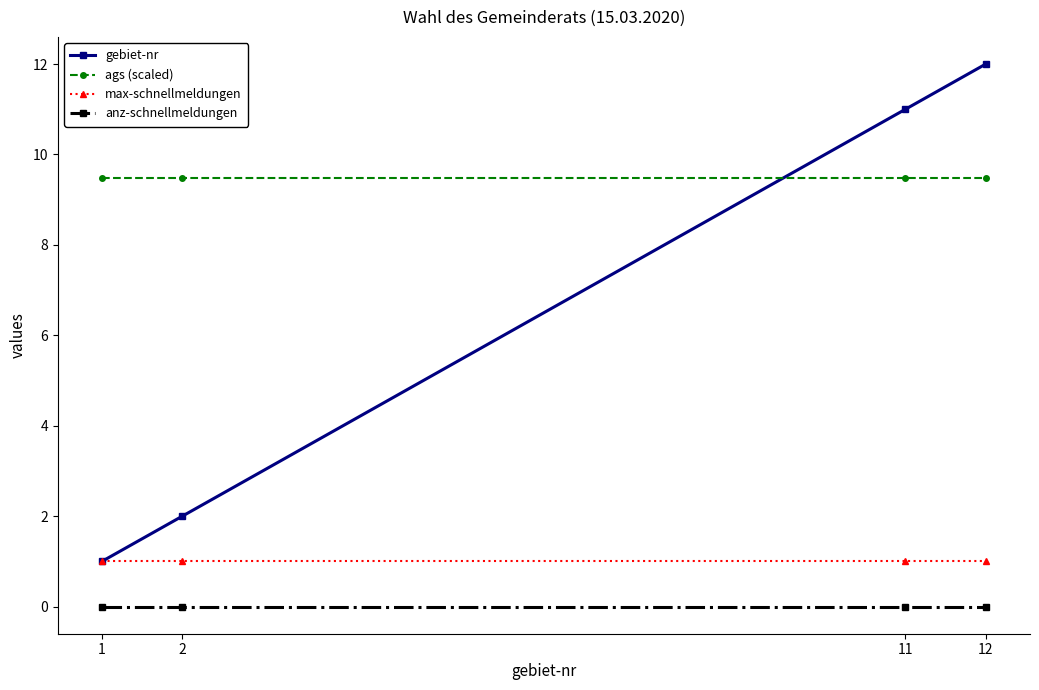

List the series in order of their peak value, lowest first.

anz-schnellmeldungen, max-schnellmeldungen, ags (scaled), gebiet-nr